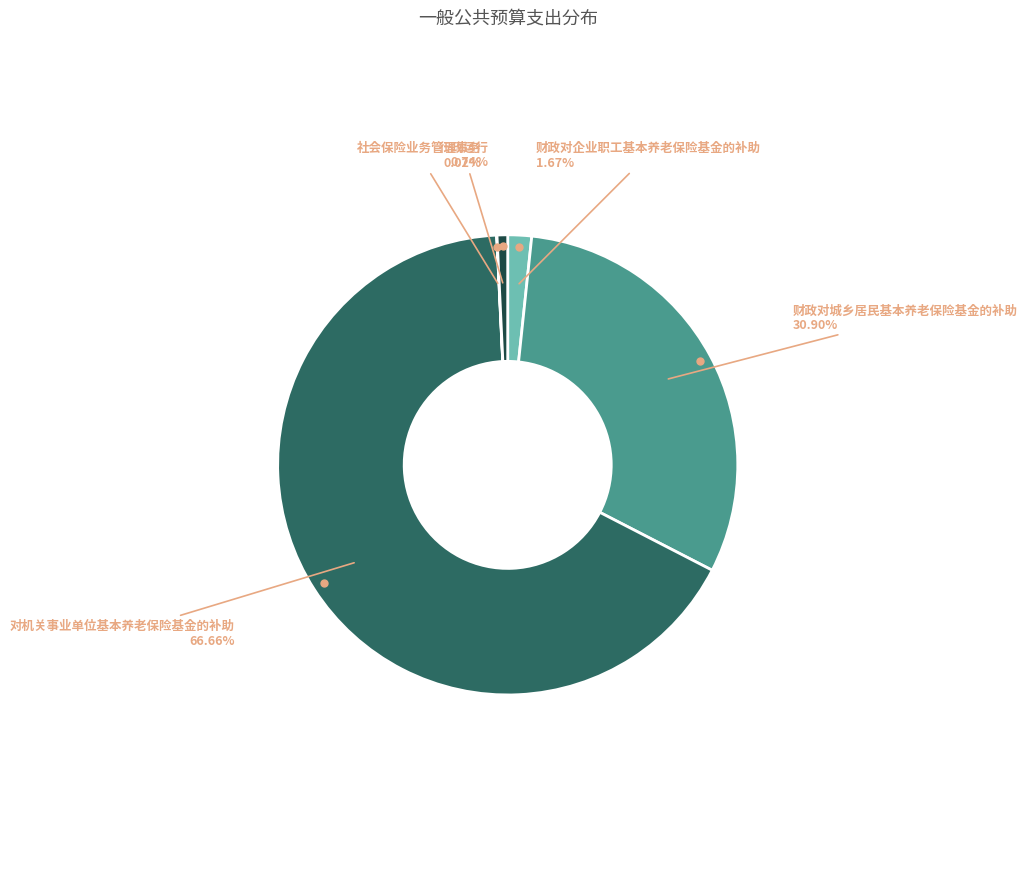

How many segments does this pie chart have?

5